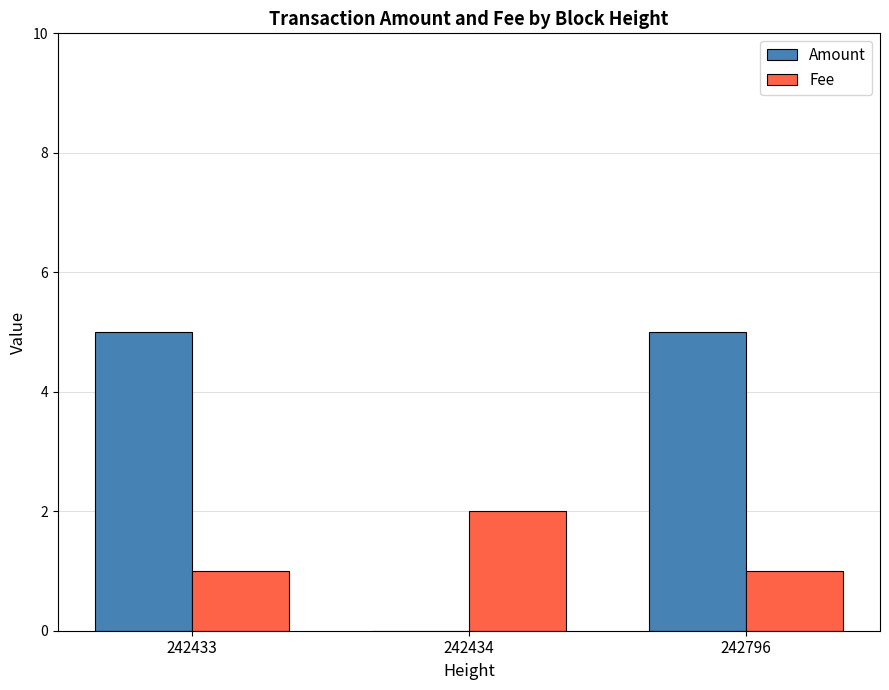

The value of Amount at 242796 is 5. True or false?

True